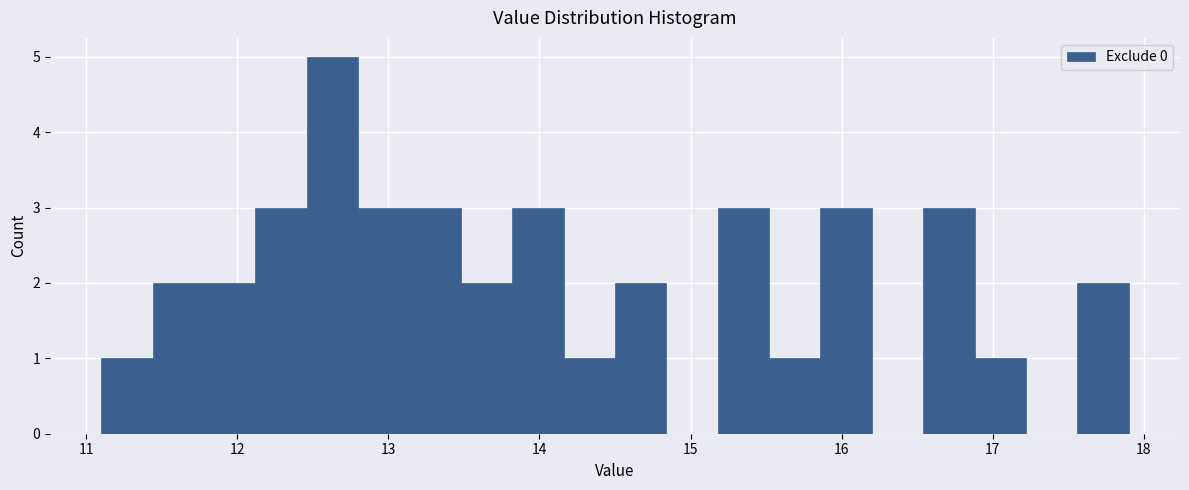

Around what value on the x-axis is the tallest bar? Give the approximate position of its centre, as read against the axis.

12.6